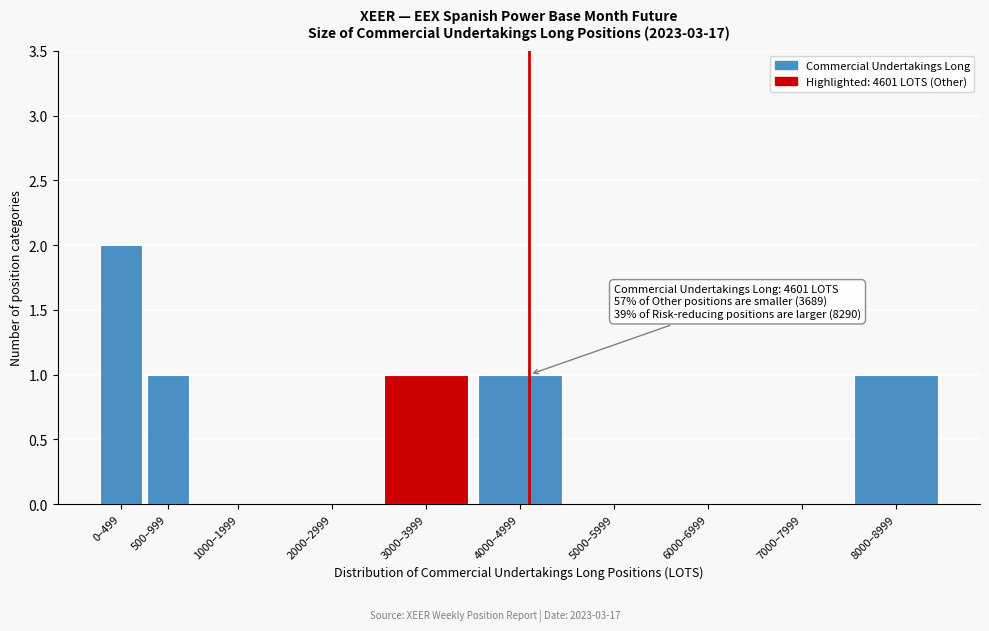

Reading right to left, extract all data points from this chart.

8000–8999=1	7000–7999=0	6000–6999=0	5000–5999=0	4000–4999=1	3000–3999=1	2000–2999=0	1000–1999=0	500–999=1	0–499=2